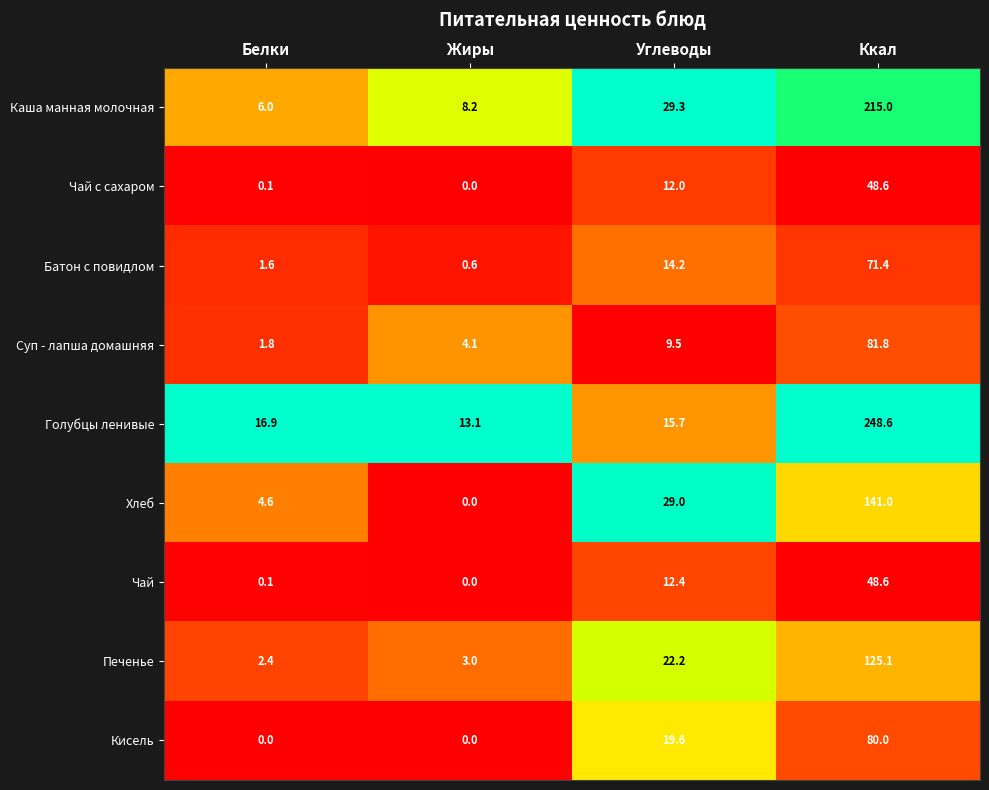

What is the difference between the Суп - лапша домашняя values at Ккал and Жиры?

77.7